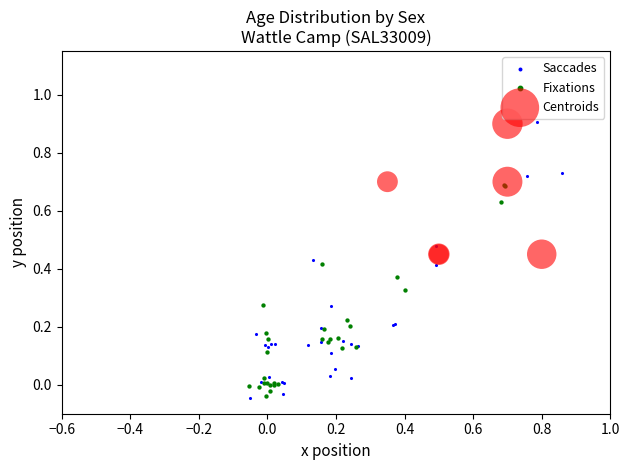

What are all the series names shown in the legend?

Saccades, Fixations, Centroids